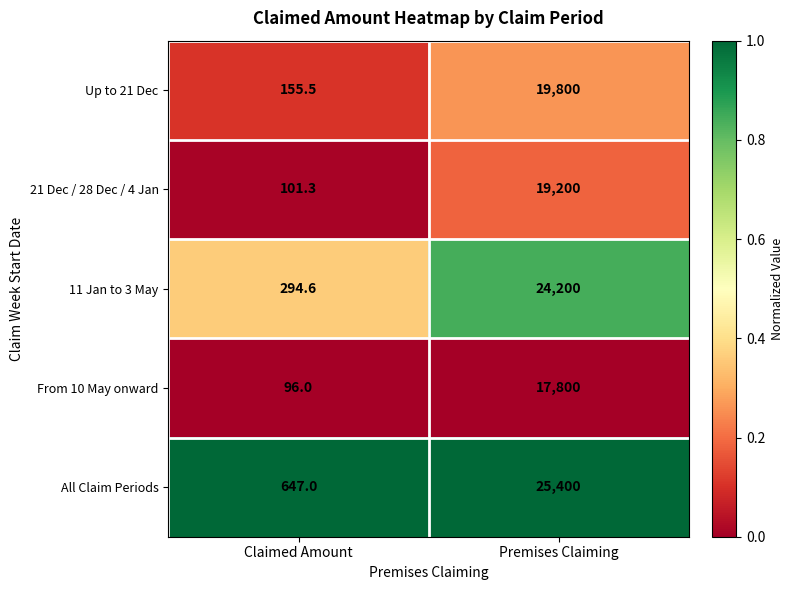

Count the number of data series in this chart.

5